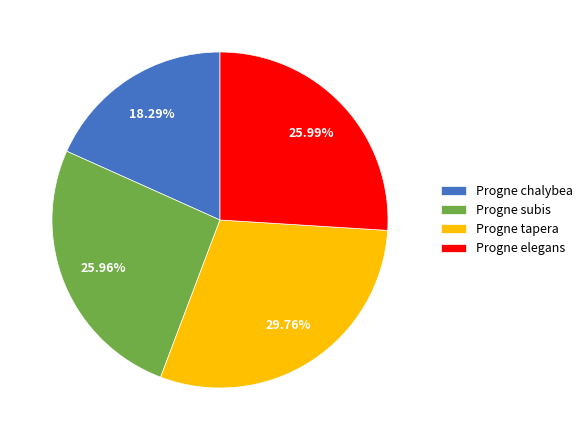

To the nearest percent, what is the average slice percentage?

25%